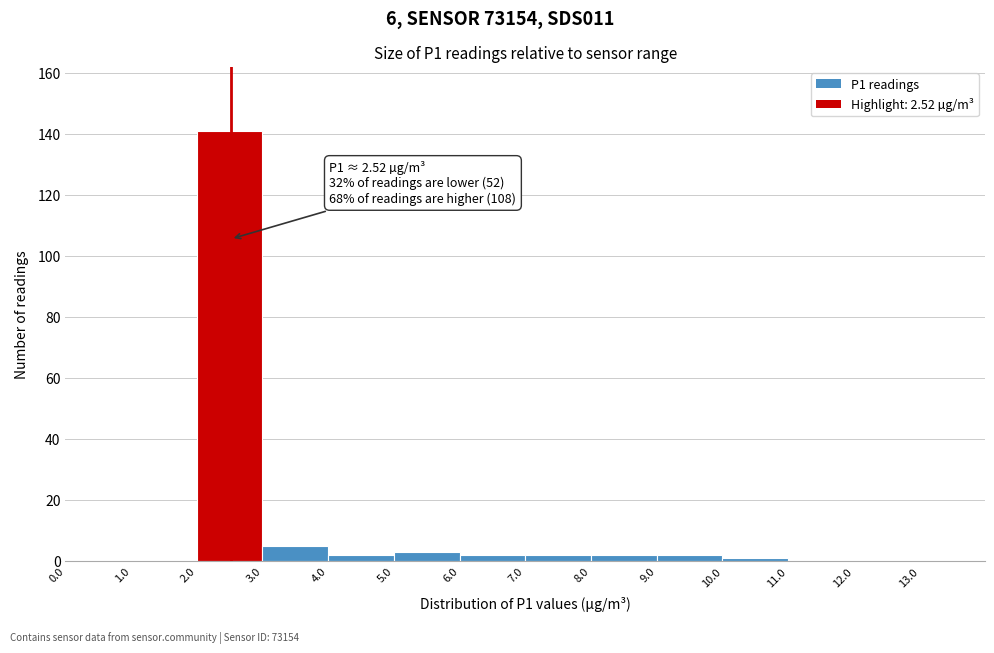

Which range on the x-axis has the tallest bar?

2 to 3